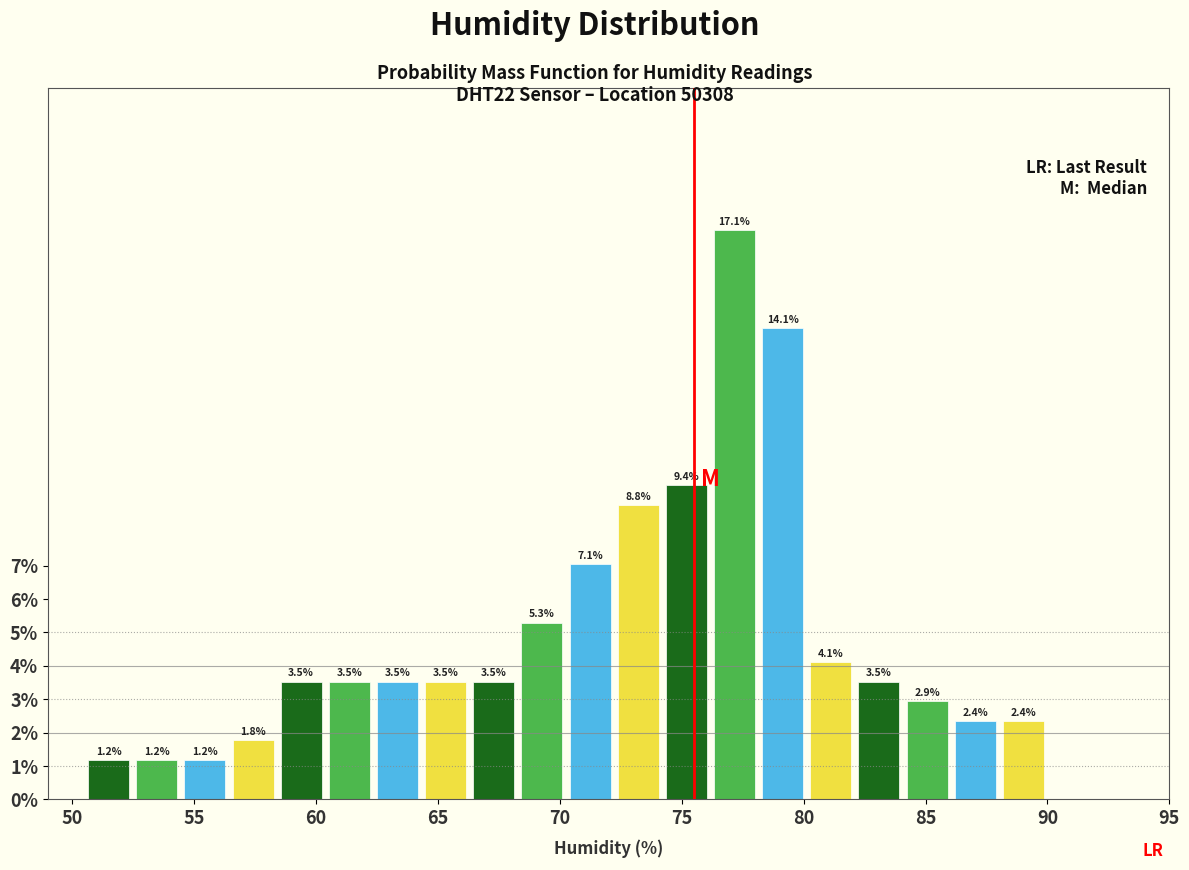

Read against the x-axis, roughly where is the centre of the tallest bar?

77.0